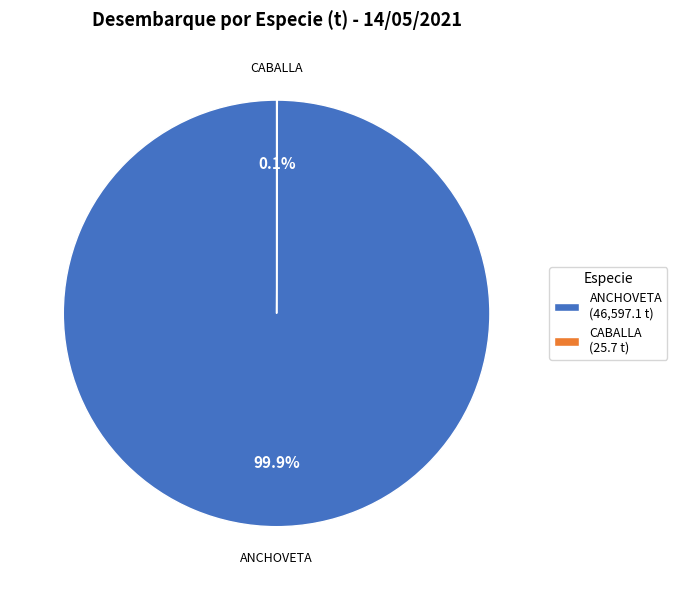

Which category has the biggest portion of the pie?

ANCHOVETA